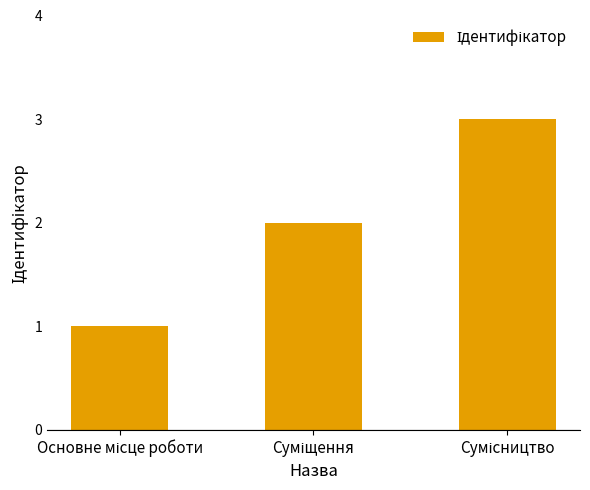

What is the greatest value displayed?

3